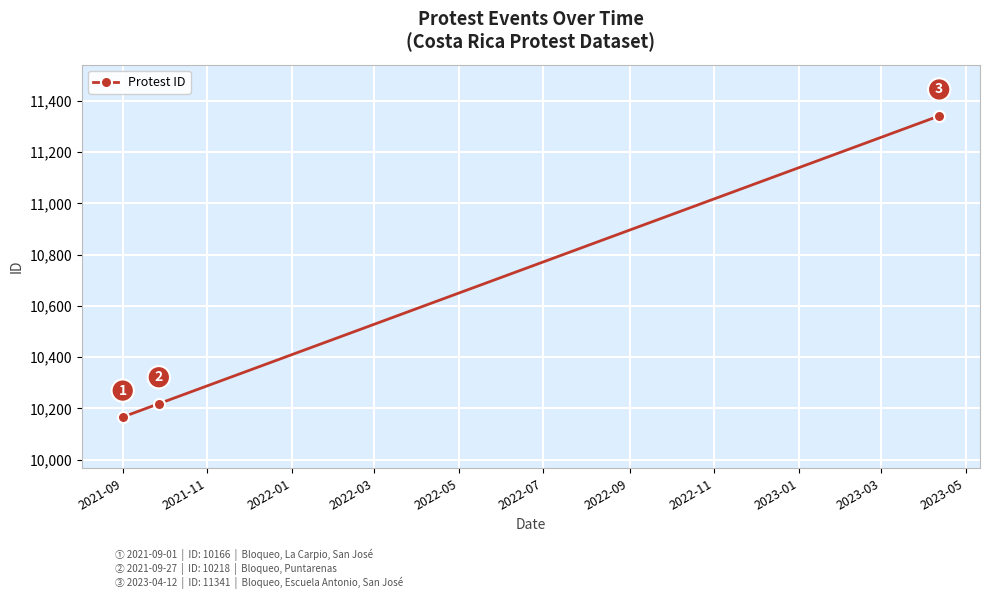

What is the value of the 1st point from the left?

10166